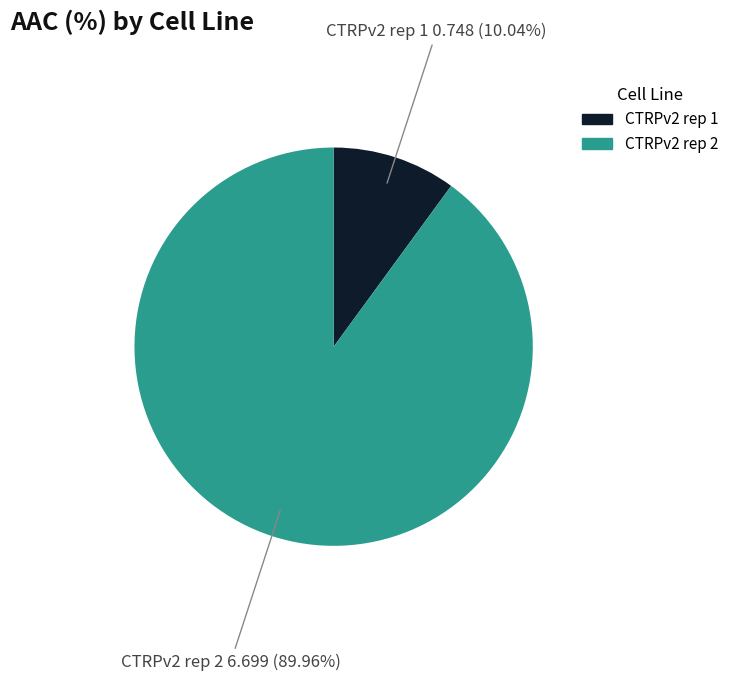

Which category accounts for the majority?

CTRPv2 rep 2